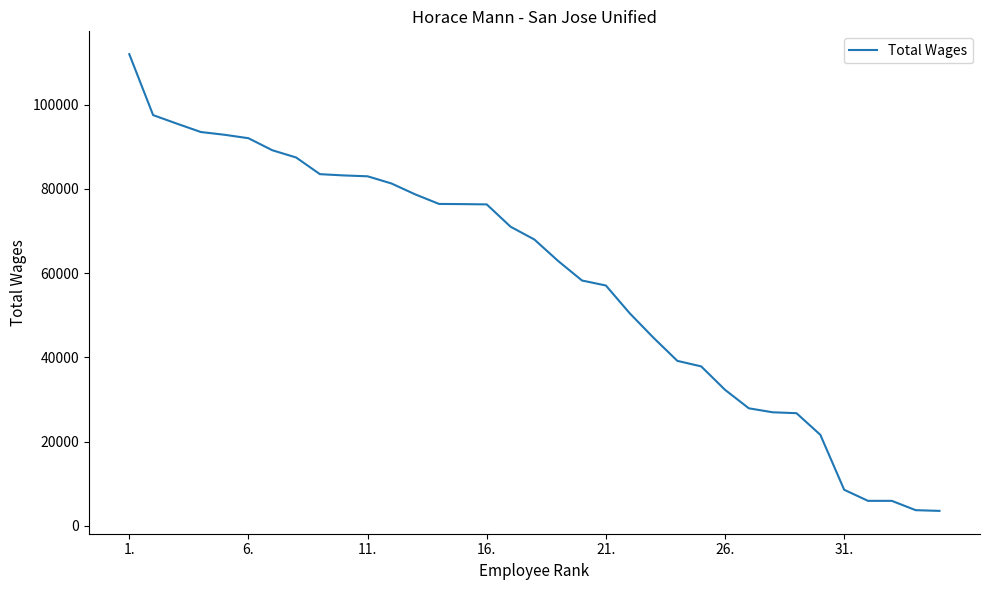

What is the maximum value shown in the chart?

111967